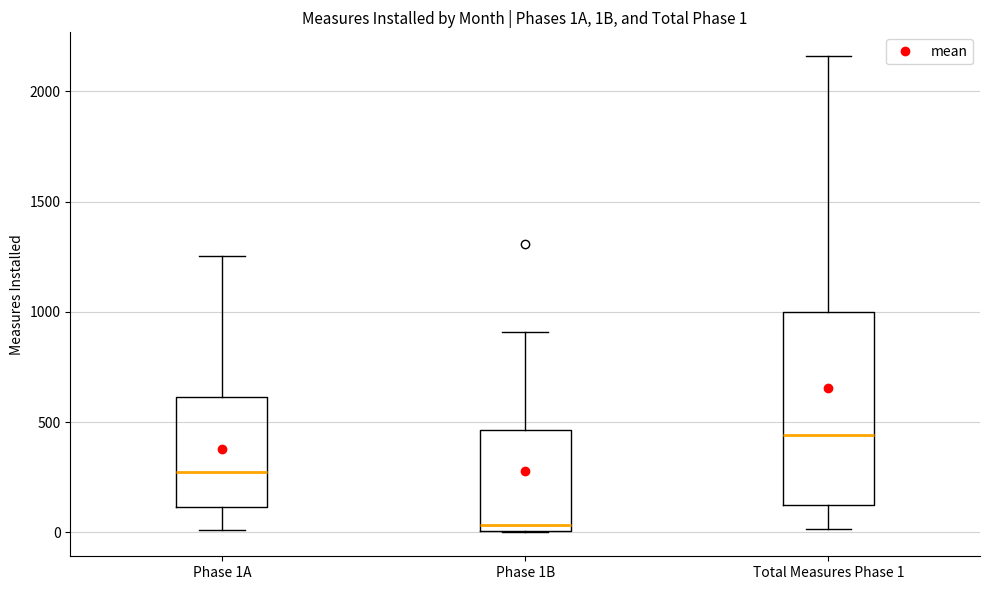

Which box is the tallest, from its lower edge to its upper edge?

Total Measures Phase 1